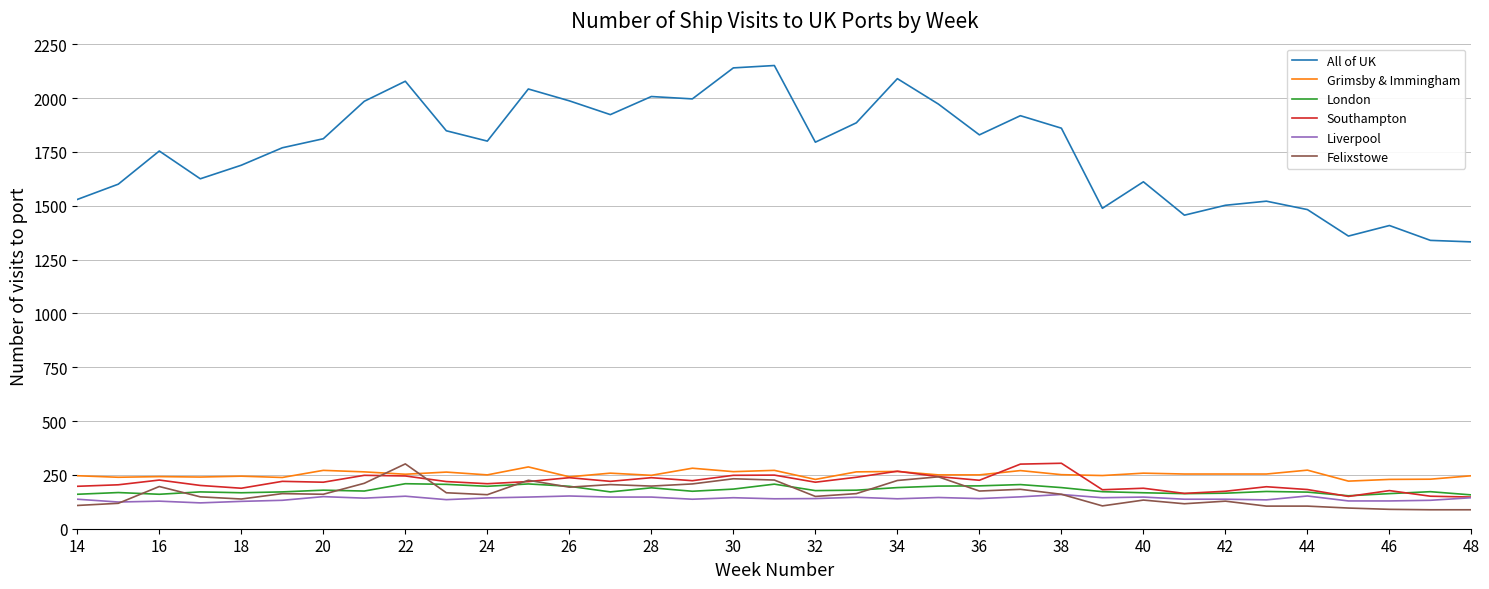

True or false: All of UK and Grimsby & Immingham intersect in this chart.

False